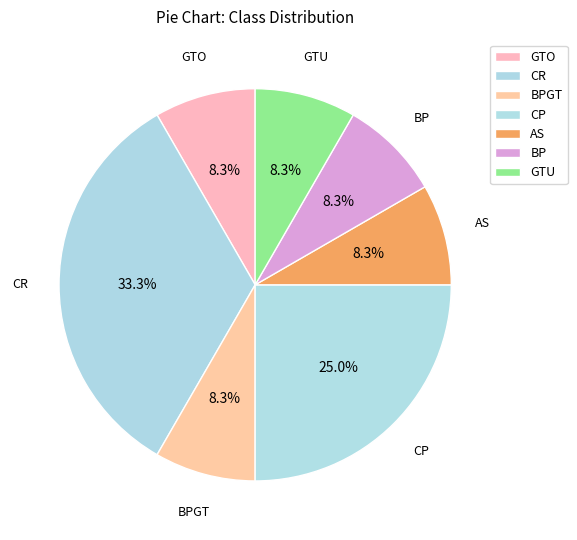

To the nearest percent, what percentage of the pie is GTO?

8%